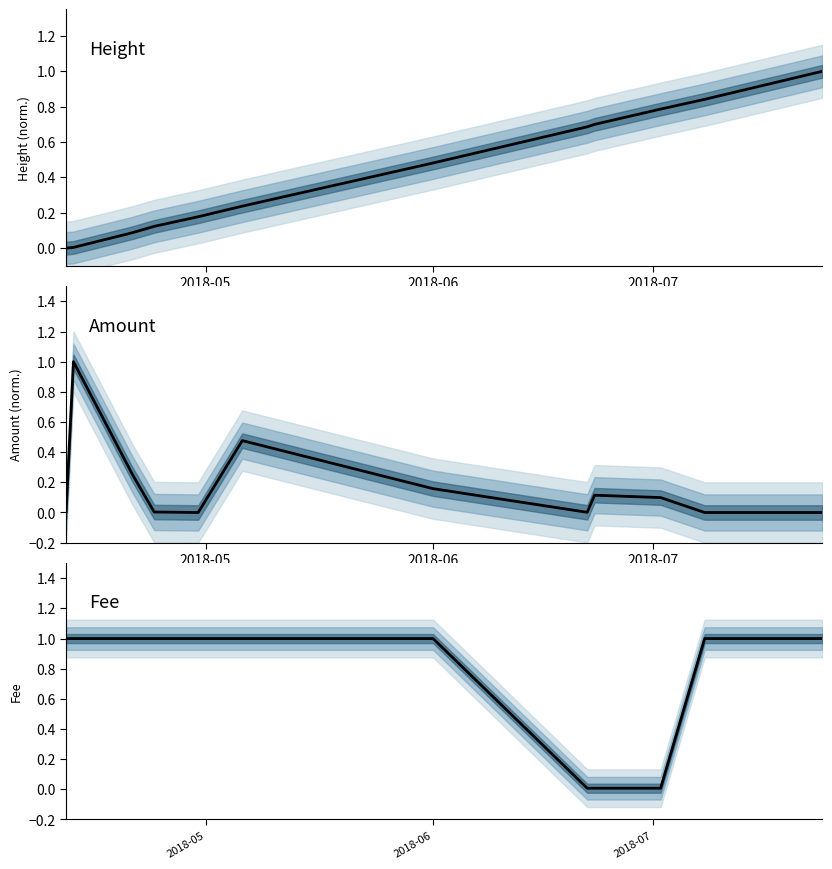

Reading left to right, extract all data points from this chart.

Height (normalized): 0.0	0.0	0.1	0.1	0.2	0.2	0.5	0.7	0.7	0.8	0.8	1.0
Amount (normalized): 0.0	1.0	0.3	0.0	0.0	0.5	0.2	0.0	0.1	0.1	0.0	0.0
Fee: 1.0	1.0	1.0	1.0	1.0	1.0	1.0	0.0	0.0	0.0	1.0	1.0